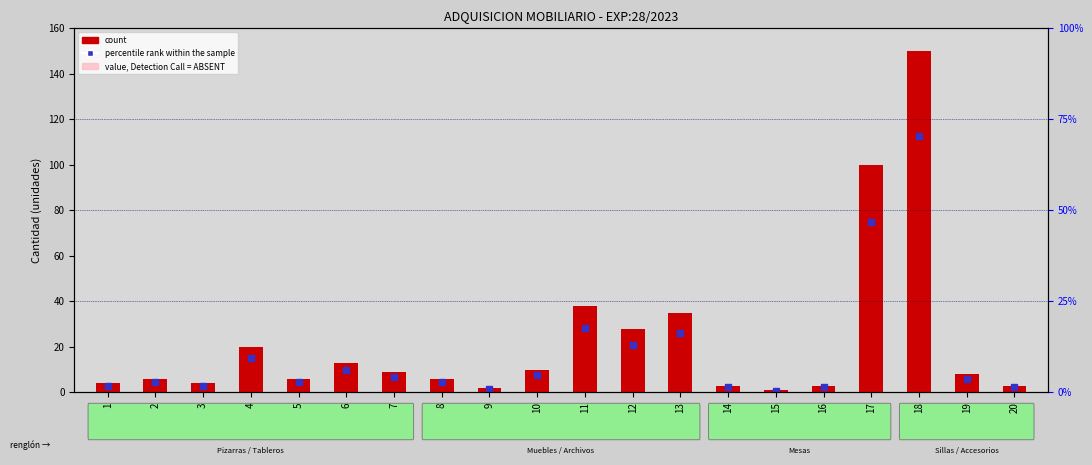

Are the bars grouped side by side (vs. stacked)?

No